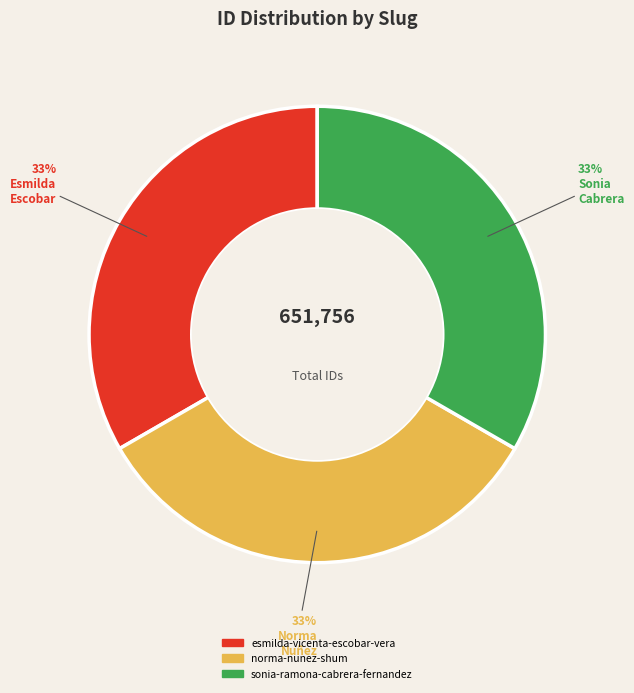

Is there a majority slice in this chart?

No